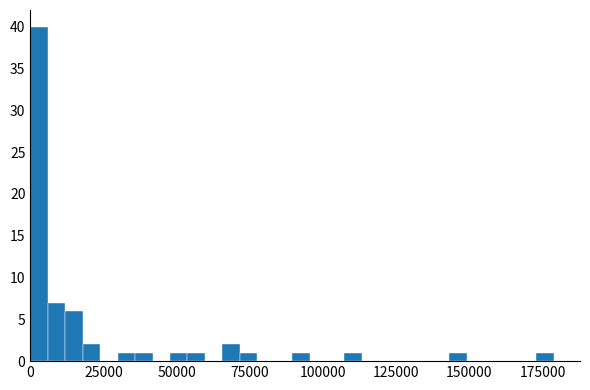

Read against the x-axis, roughly where is the centre of the tallest bar?

5000